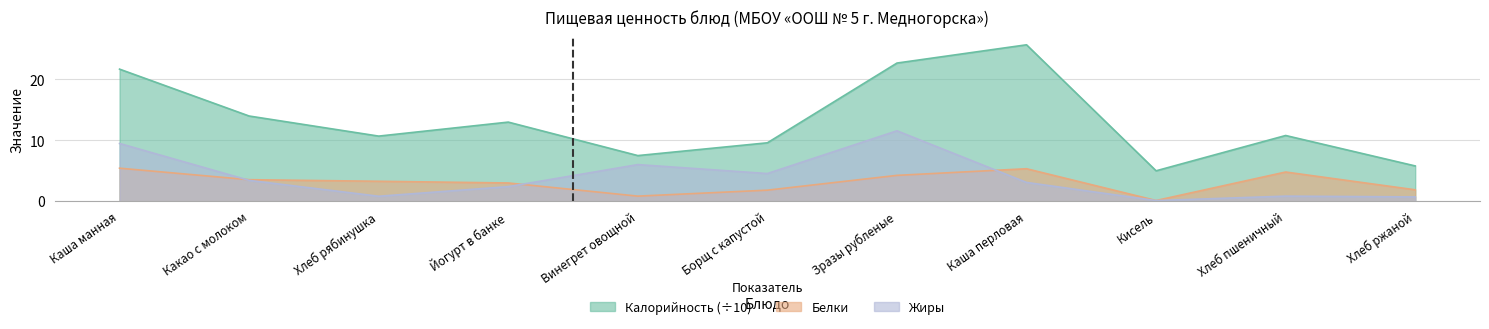

Rank the series by their maximum value, from lowest to highest.

Белки, Жиры, Калорийность (÷10)